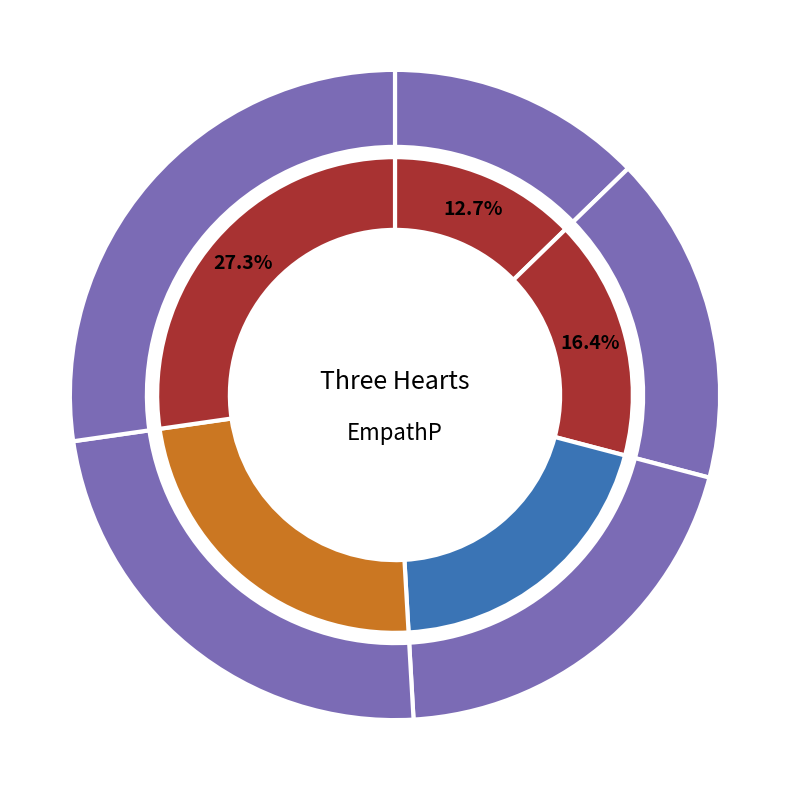

Count the number of slices in the pie.

10